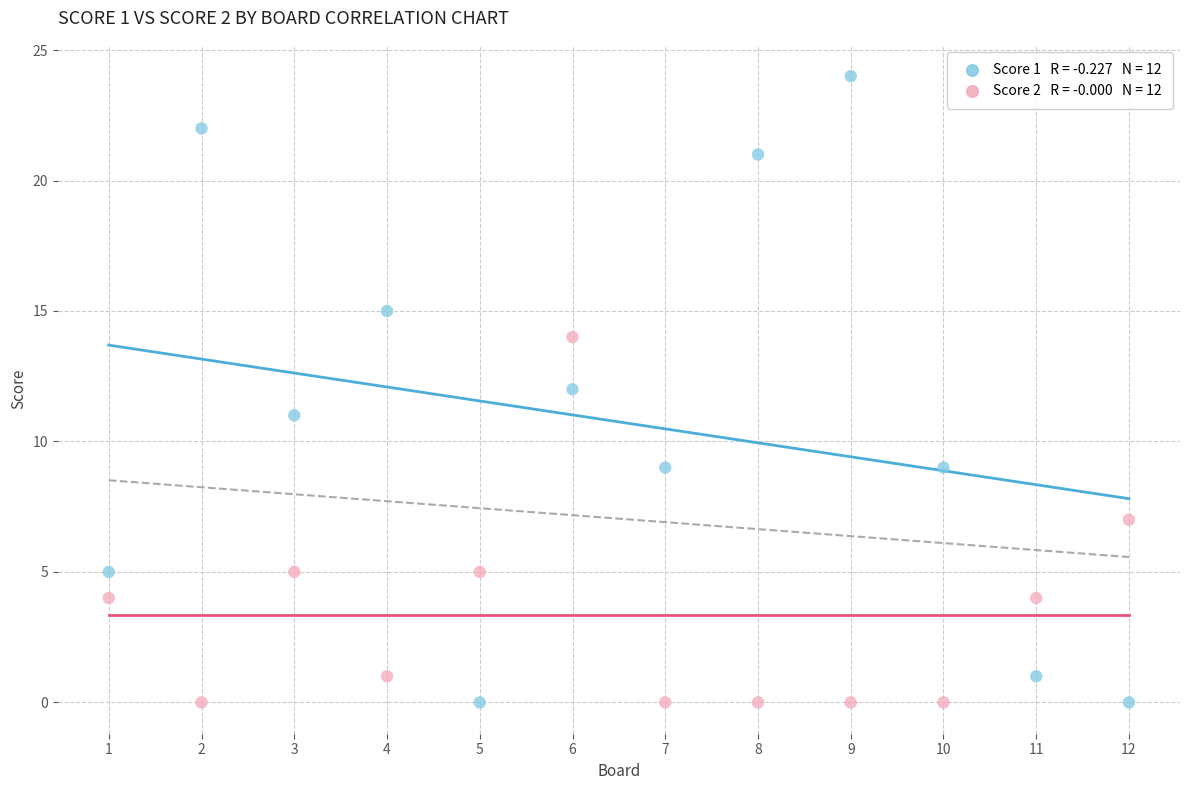

Across all data points, what is the range of Y values (max minus min)?

24